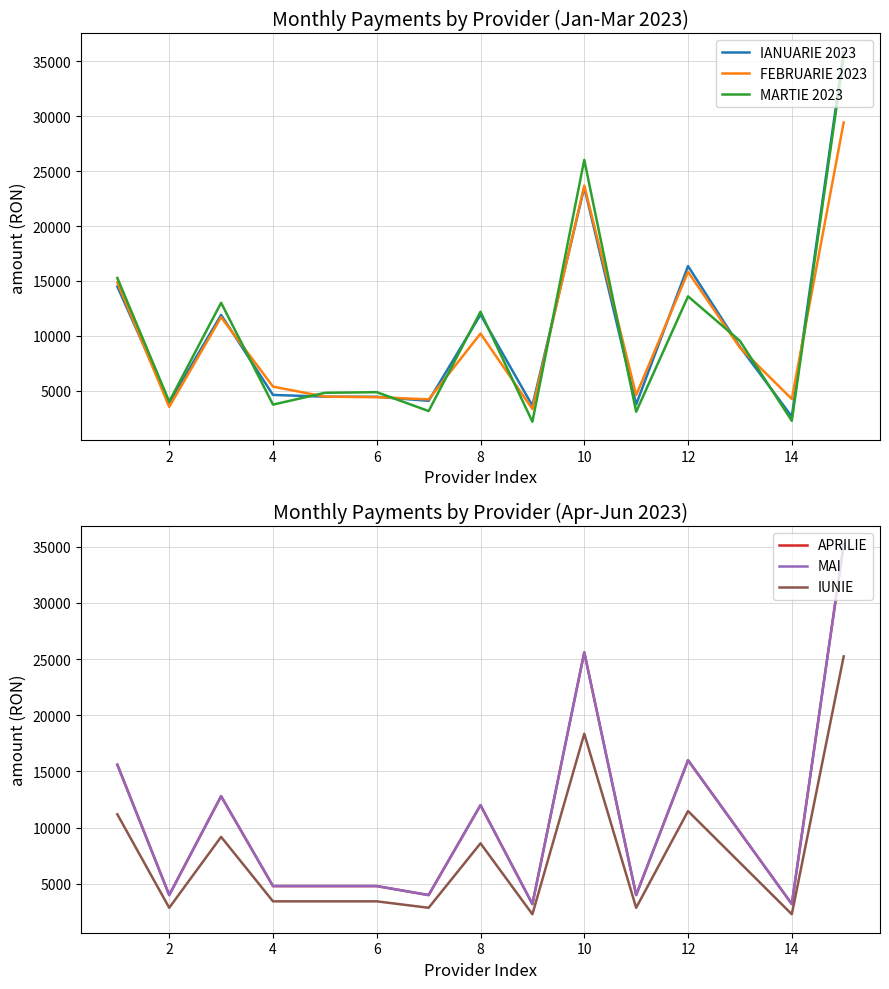

How many intersections are there between FEBRUARIE 2023 and APRILIE?

10